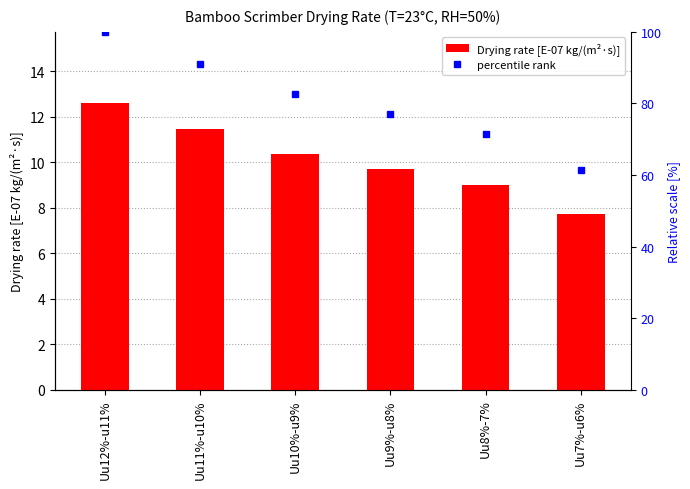

Are the bars horizontal?

No